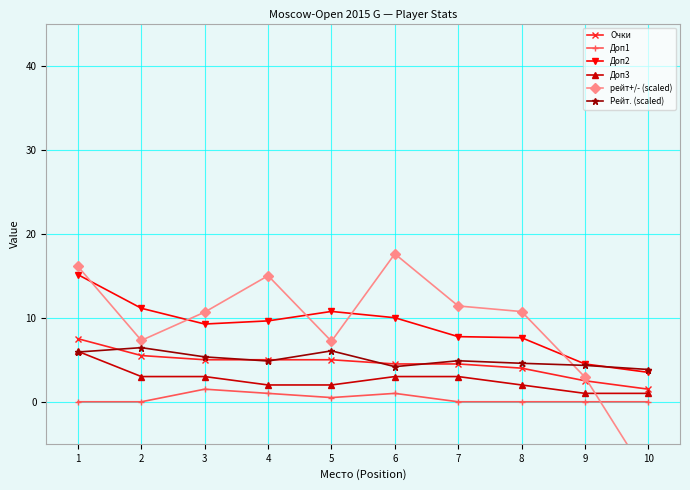

Count the Доп3 values in the range 2 to 3.

7